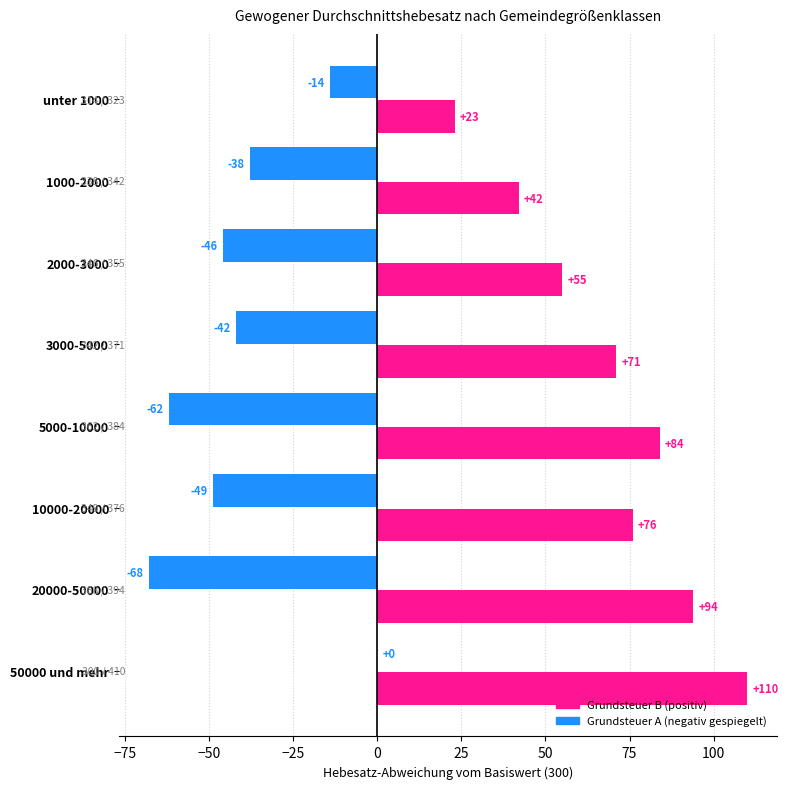

Which category has the highest value across all series?

50000 und mehr